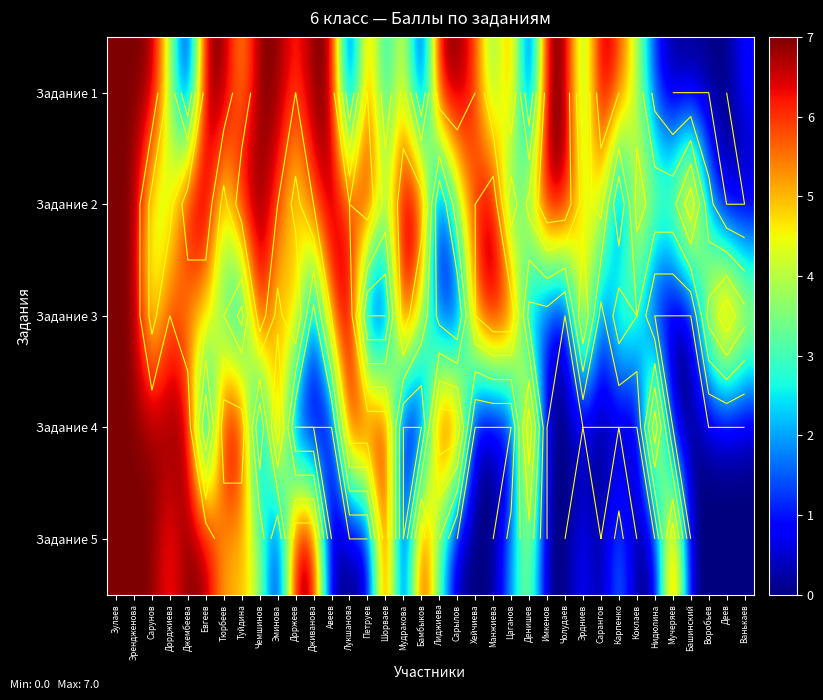

What is the average value of the Задание 3 series?

4